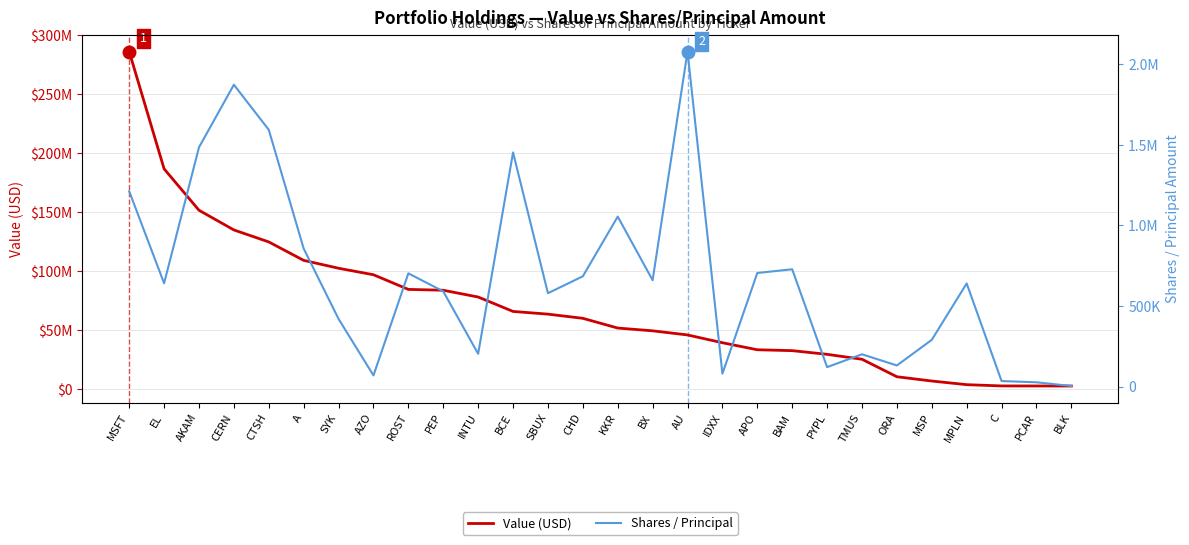

What is the total value across all series at CHD?

60468420